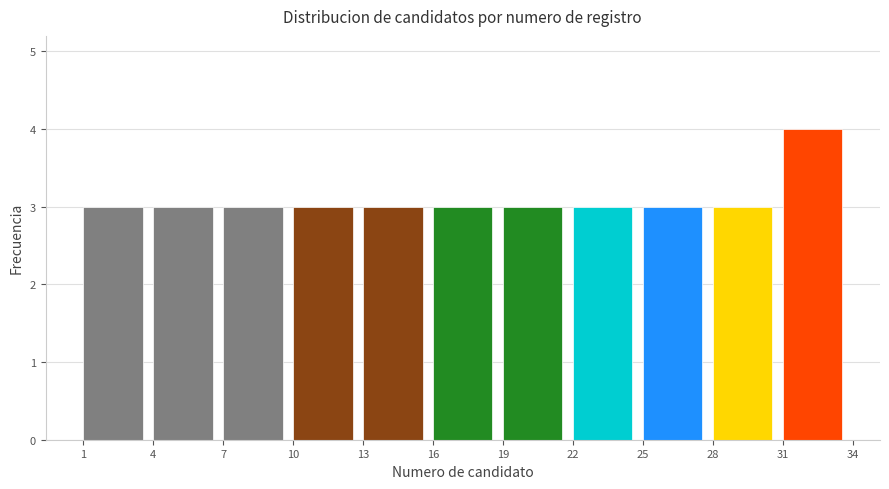

Reading left to right, list every bar in this chart as the range it spans on the x-axis followed by its height. The values are not printed on the chart, so give them approximately, as read against the axis.

1 to 4: 3
4 to 7: 3
7 to 10: 3
10 to 13: 3
13 to 16: 3
16 to 19: 3
19 to 22: 3
22 to 25: 3
25 to 28: 3
28 to 31: 3
31 to 34: 4